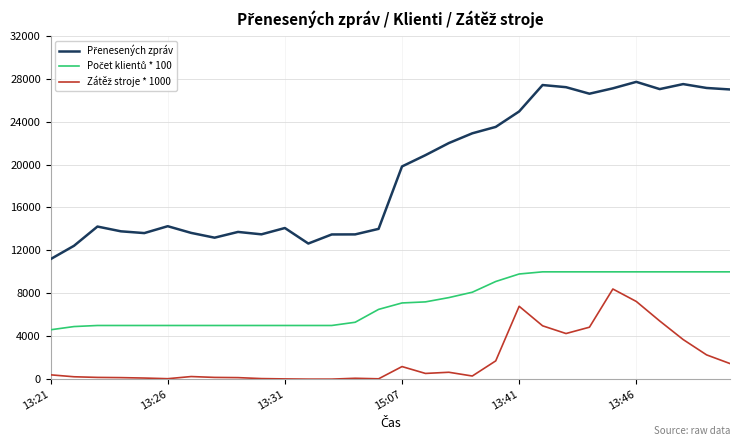

What is the greatest value displayed?

27709